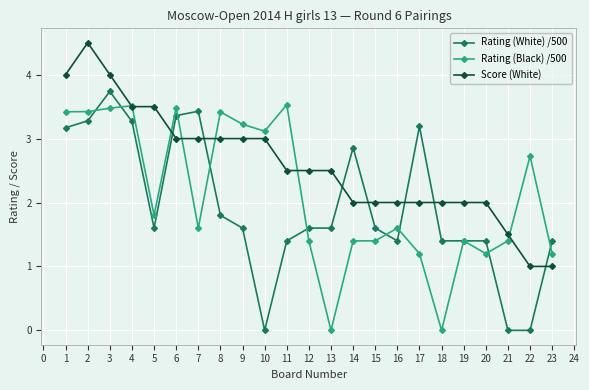

Is this an area chart (filled region under the line)?

No